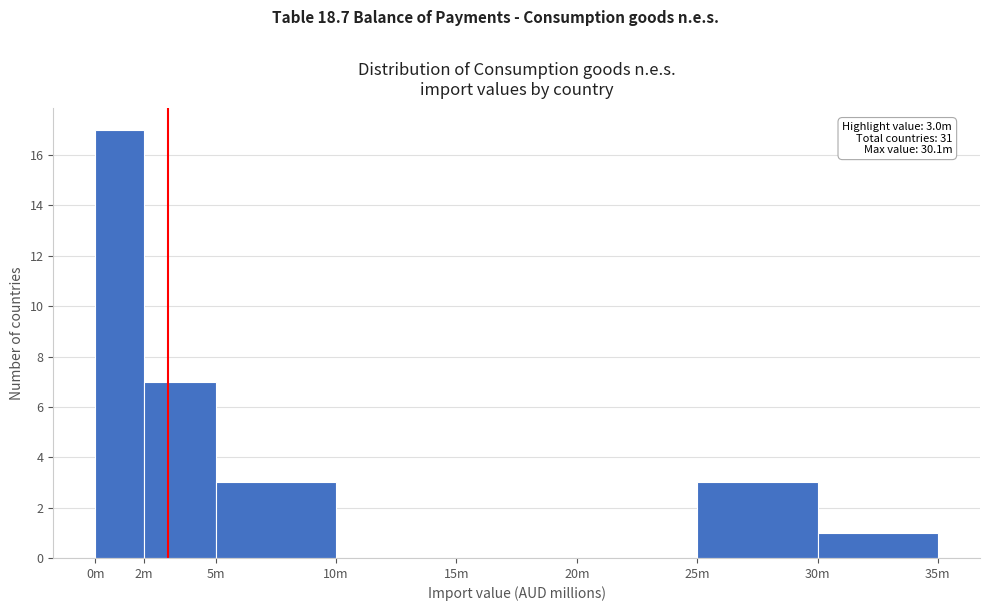

Reading right to left, extract all data points from this chart.

30m=1	25m=3	20m=0	15m=0	10m=0	5m=3	2m=7	0m=17